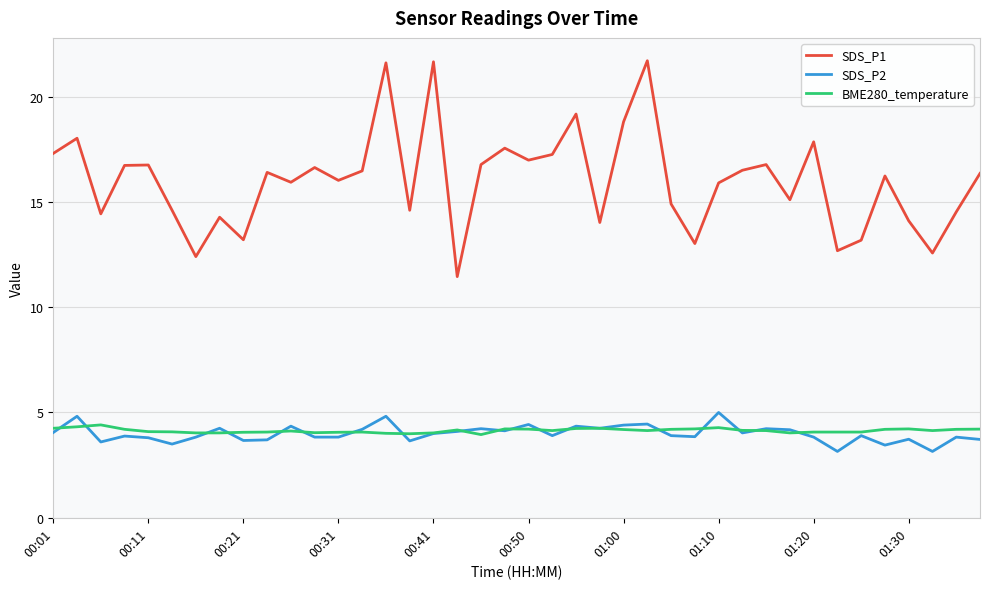

True or false: SDS_P2 and SDS_P1 cross at least once.

False